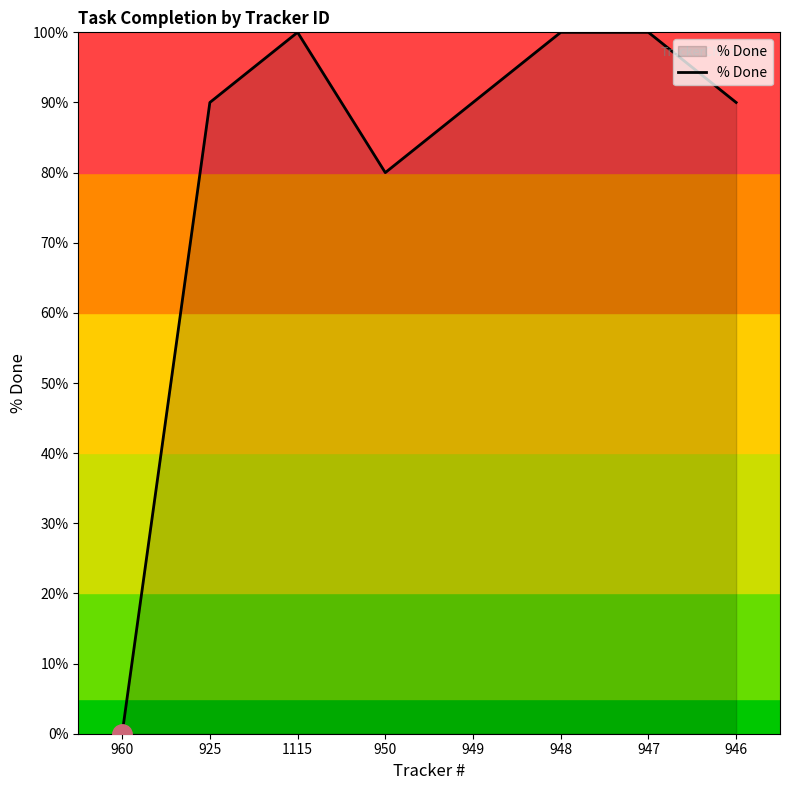

True or false: the data shows 60 at 948.

False